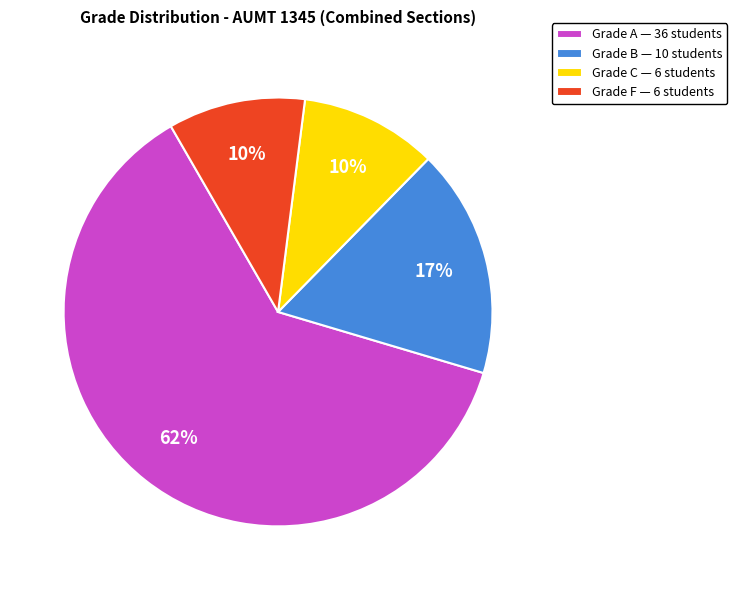

Is the sum of Grade B — 10 students and Grade A — 36 students greater than half?

Yes